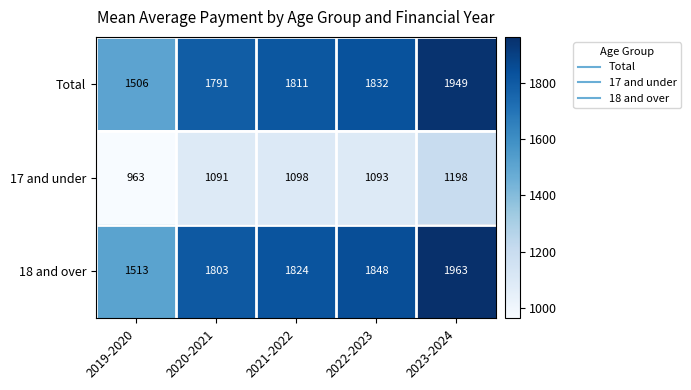

Is it true that Total equals 719 at 2020-2021?

False